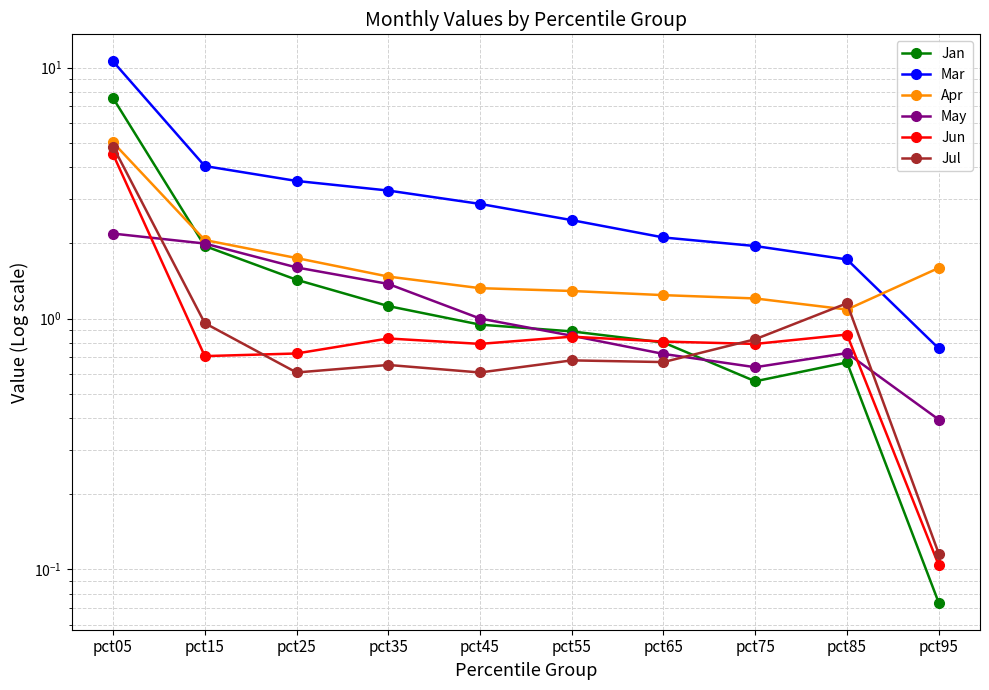

After their last crossing, which series has the higher values: Jun or May?

May